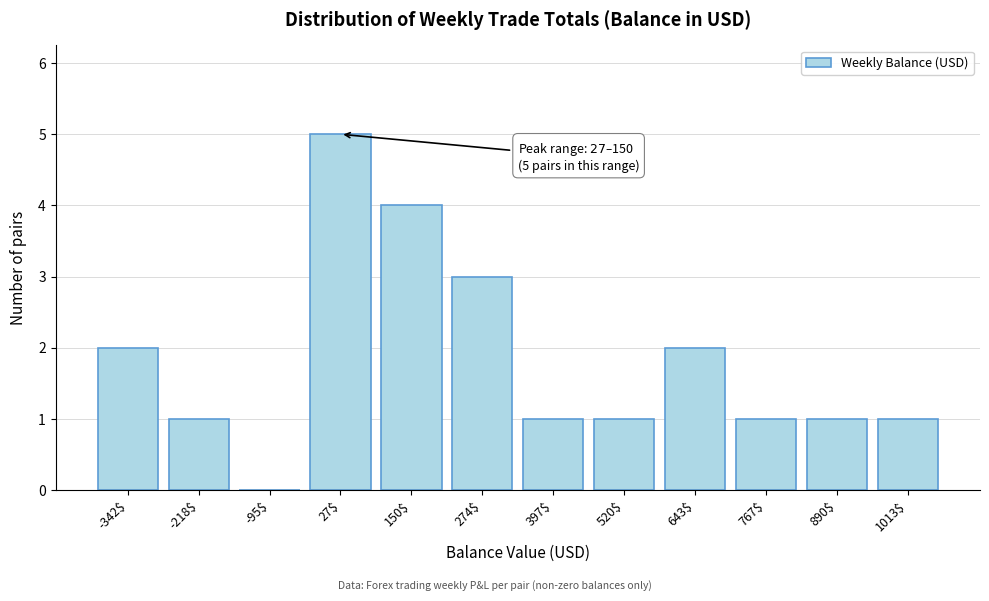

Is it true that the value at 767$ is 2?

False